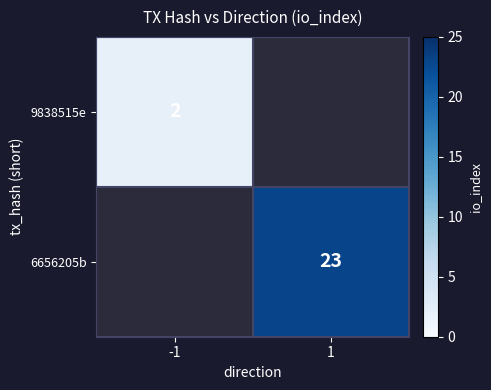

True or false: 9838515e has a value of 1 at -1.

False